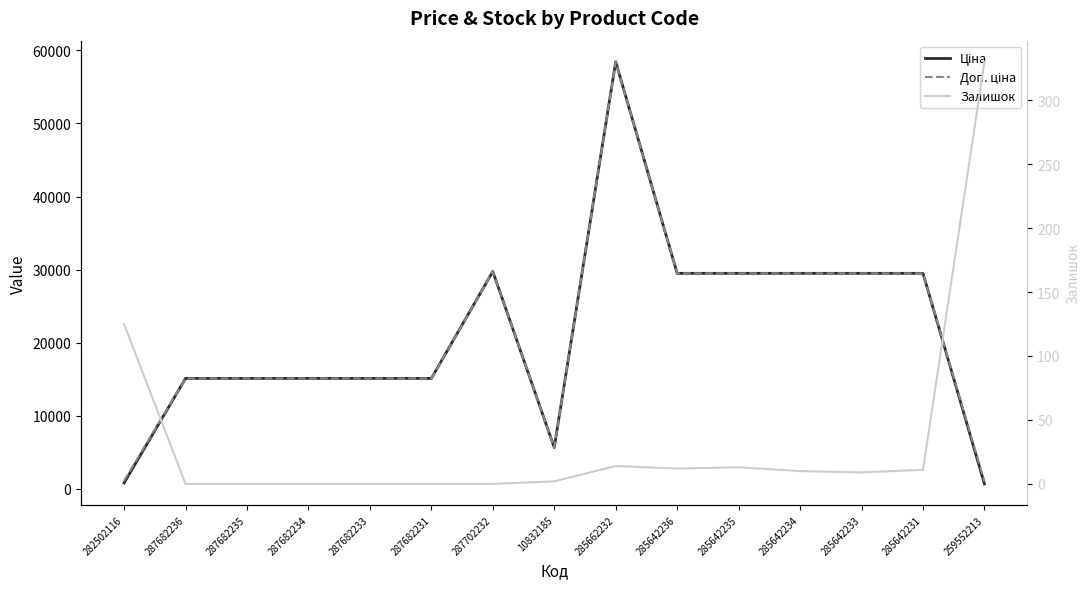

The Доп. ціна series shows 29491.5 at 285642234. True or false?

True